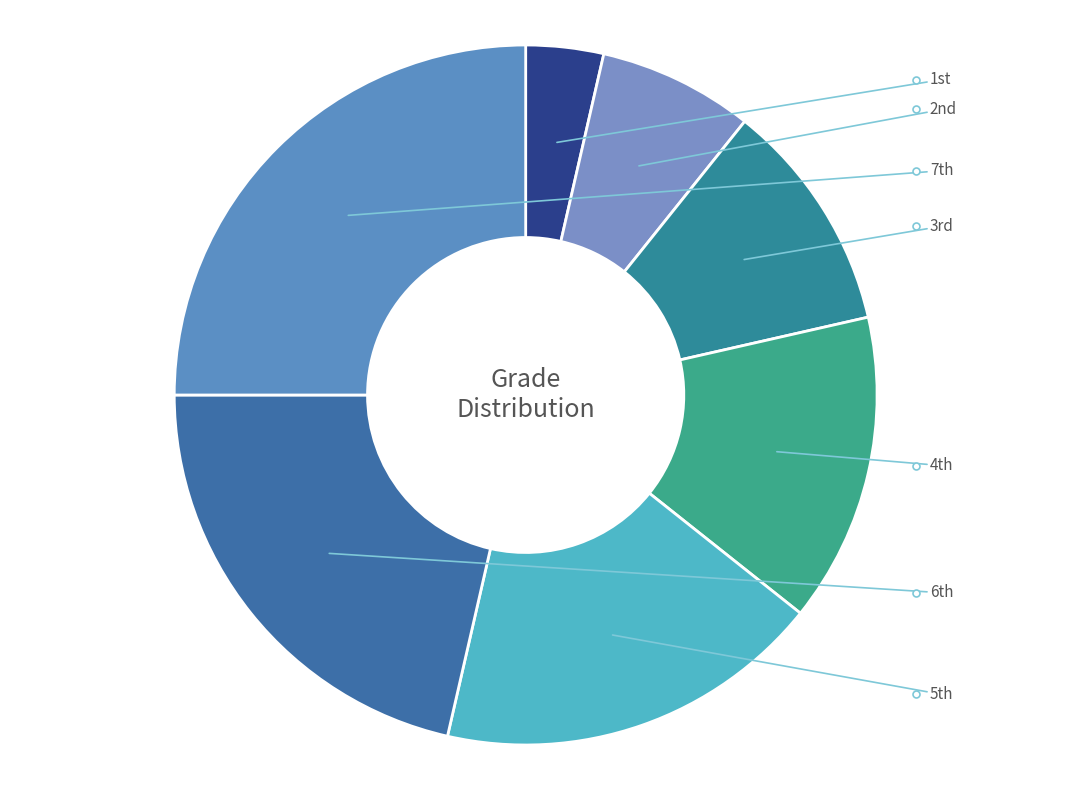

To the nearest percent, what is the difference between the largest and smallest slice percentages?

21%